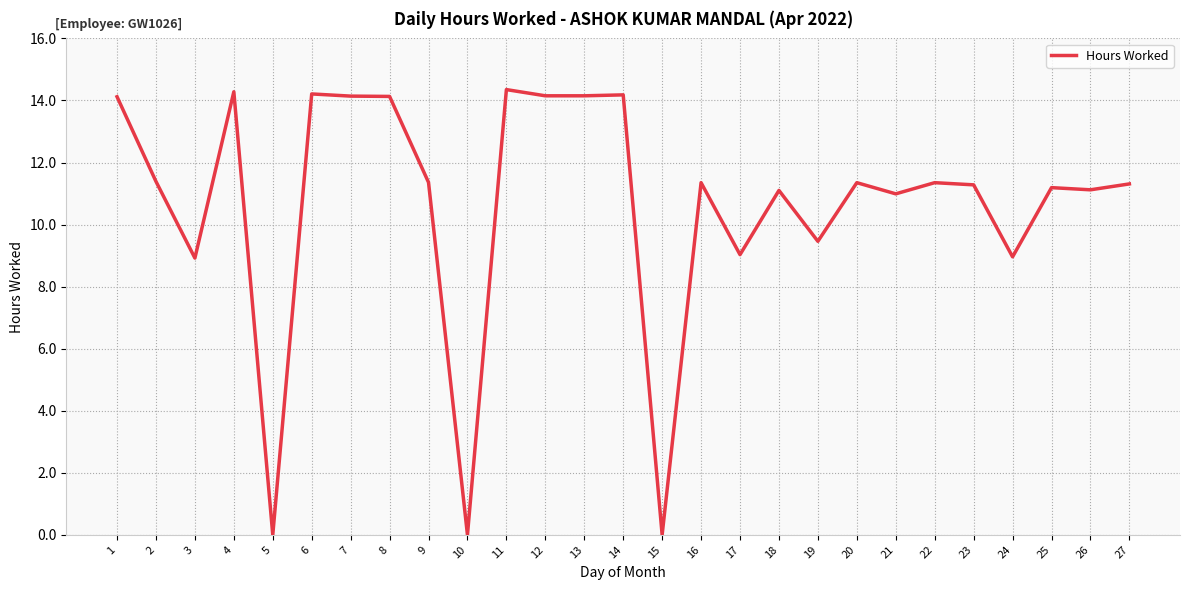

The chart shows a value of 4.3 at 24. True or false?

False